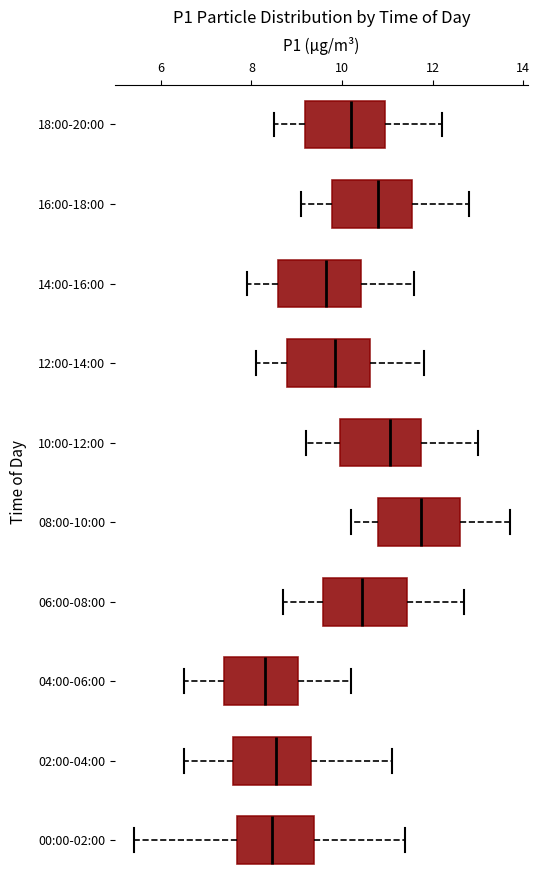

Which box's median line is the furthest to the right?

08:00-10:00